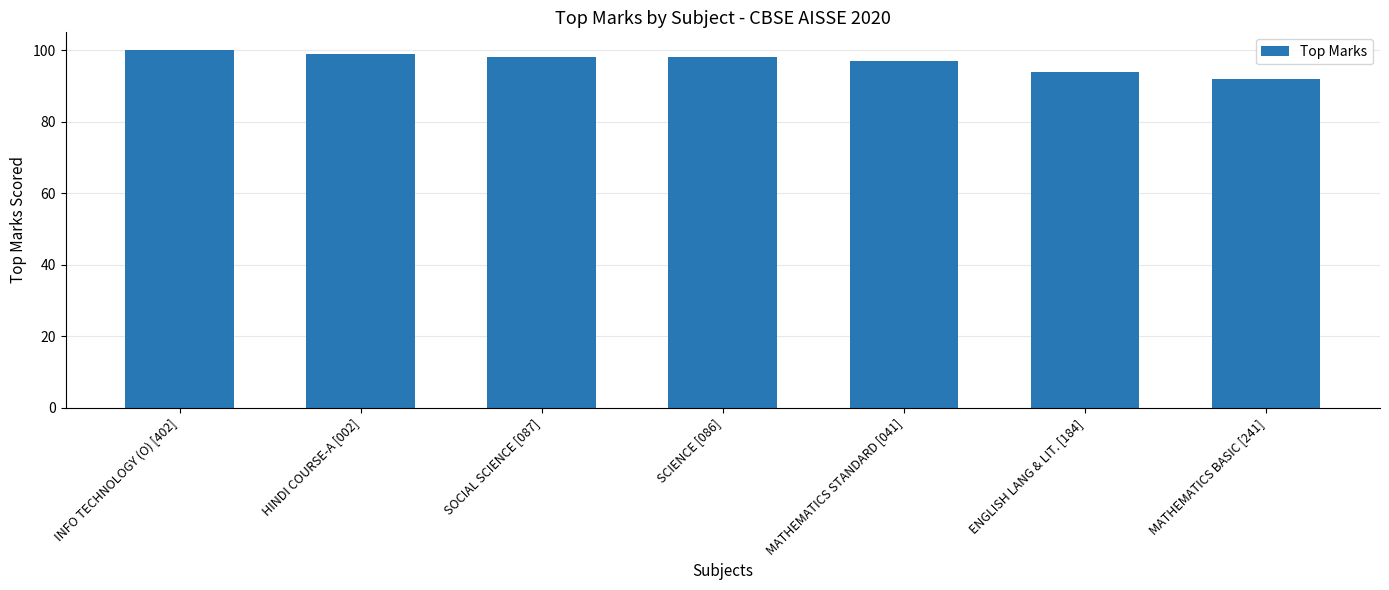

What is the value of the 4th bar from the left?

98